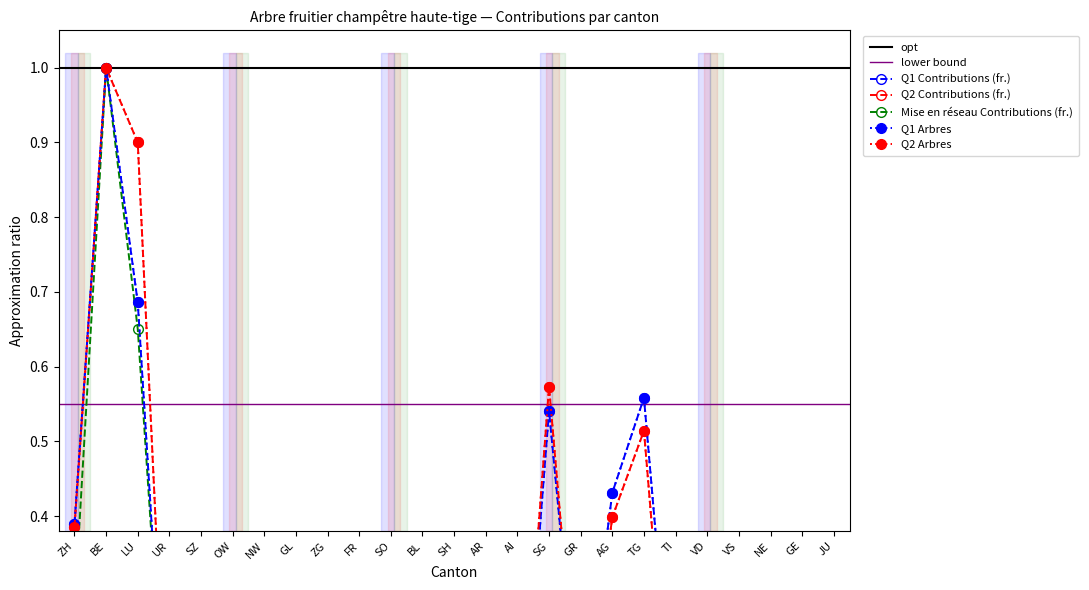

Between GL and GR, which is larger?

GR